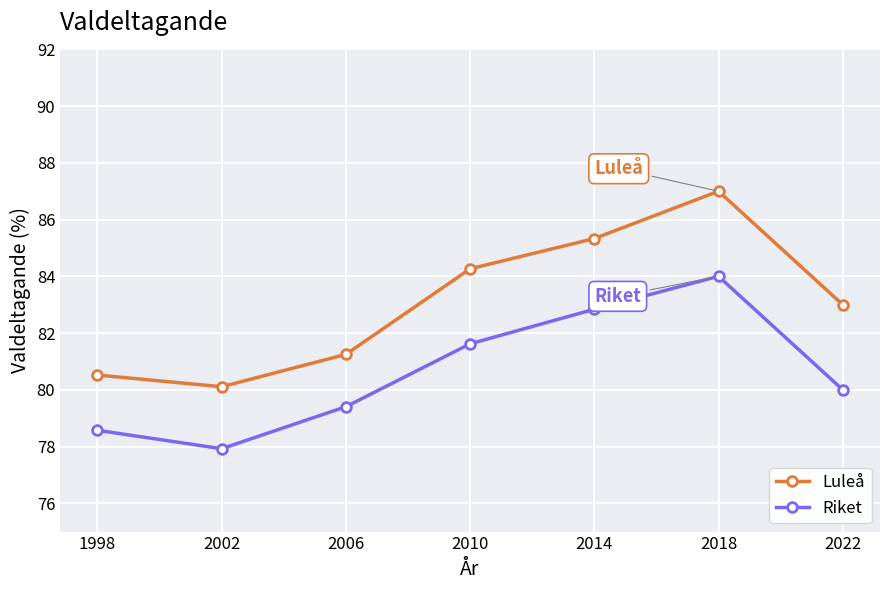

What is the value of the Riket point at the 1st from the left?

78.6